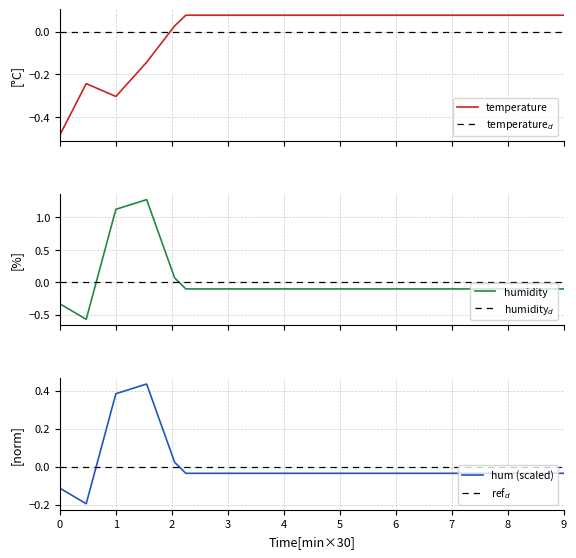

How many negative values does the temperature series have?

4